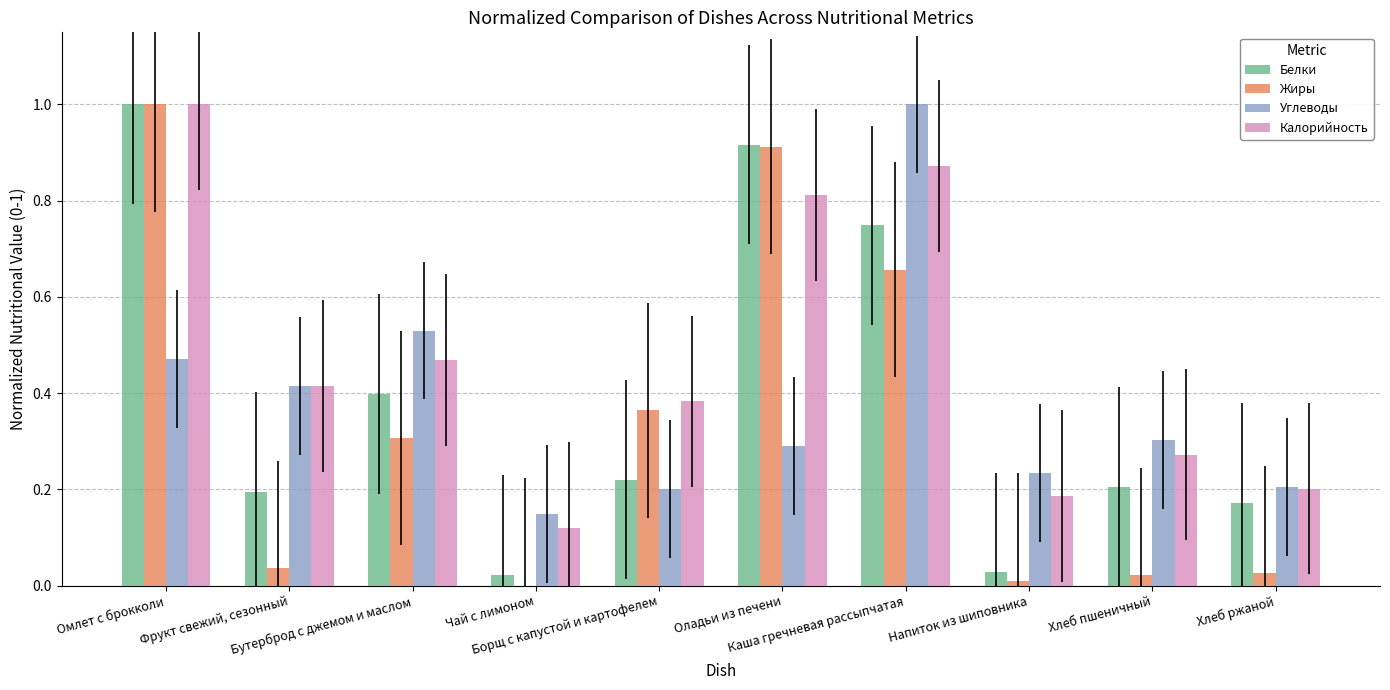

What is the maximum value for Белки?

1.0